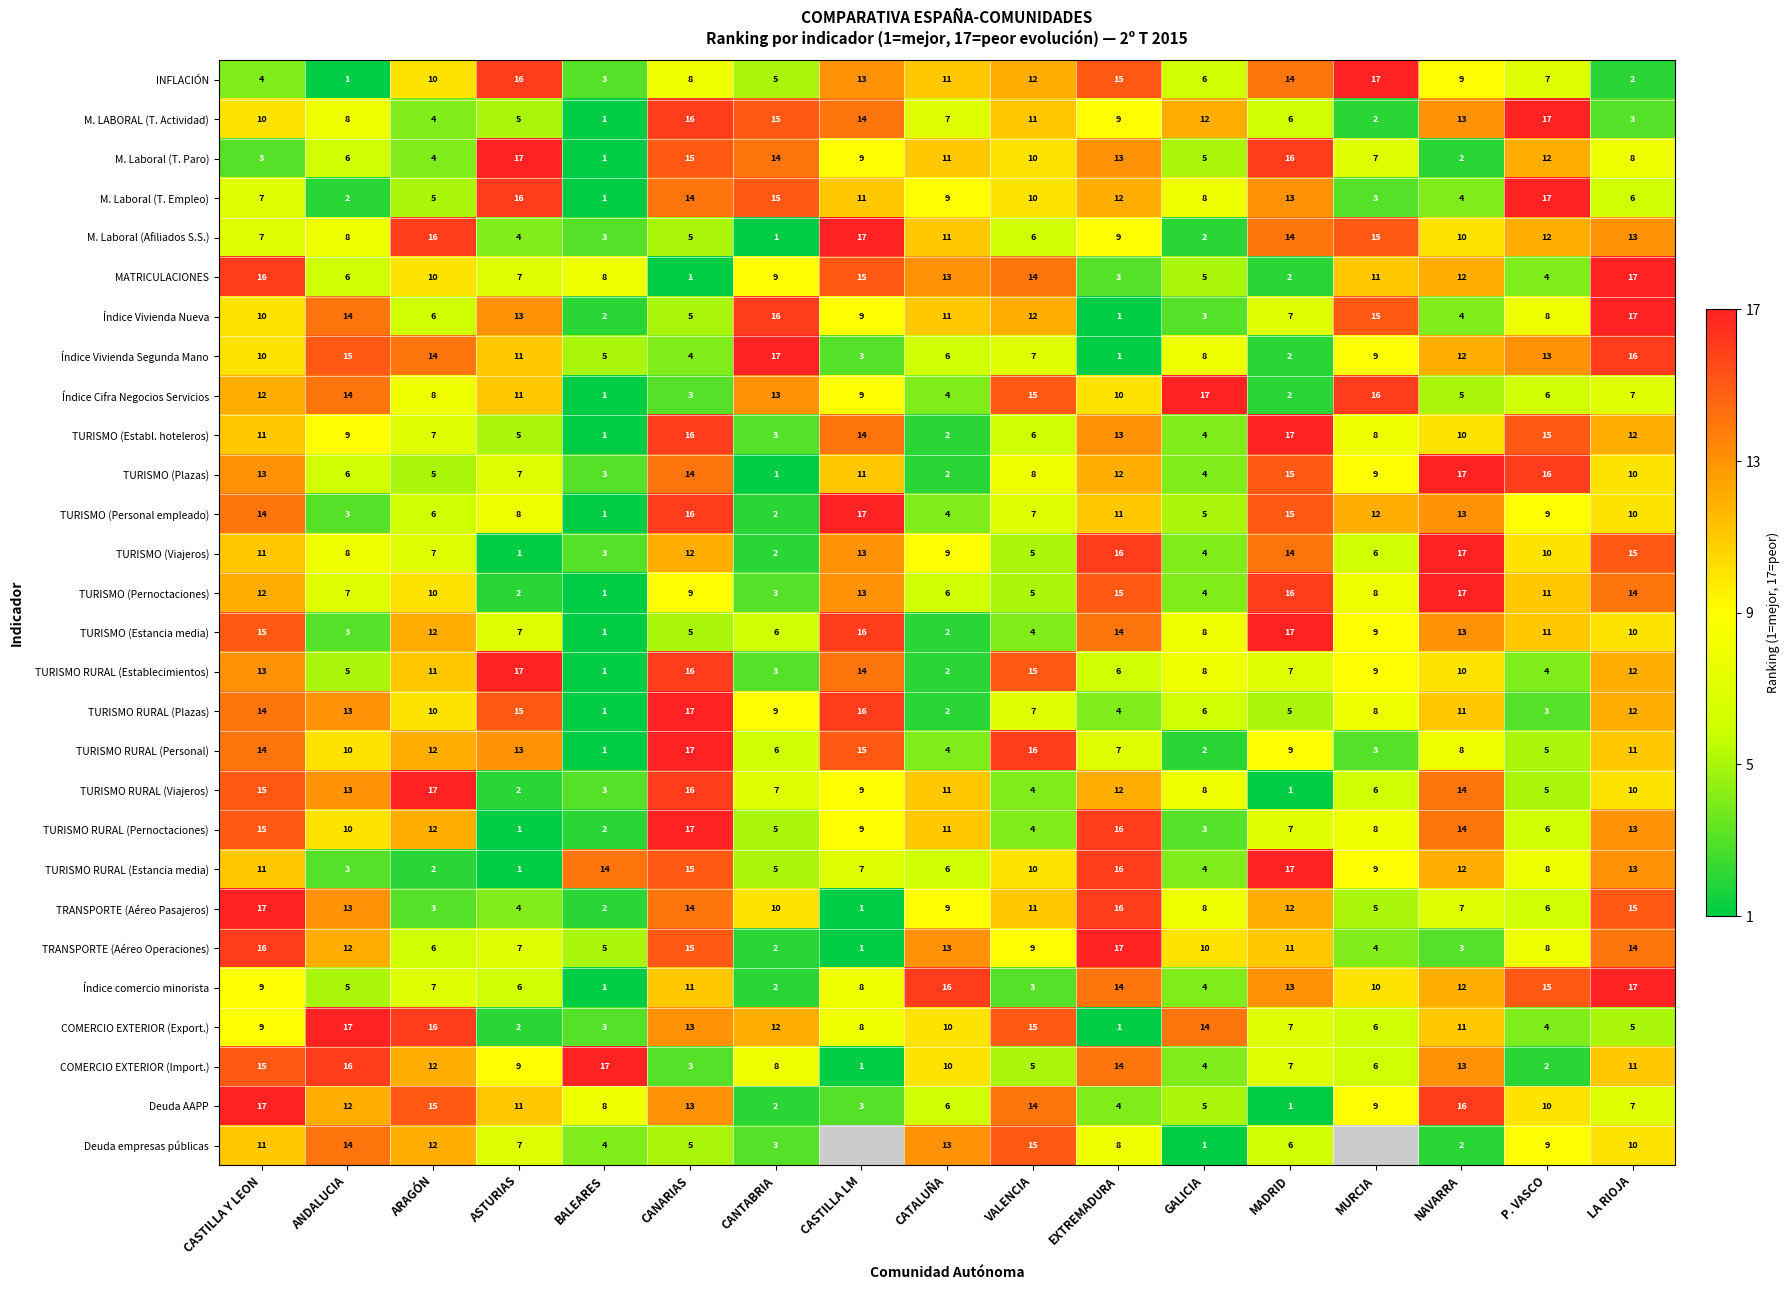

How many values in the INFLACIÓN series are below 9?

8